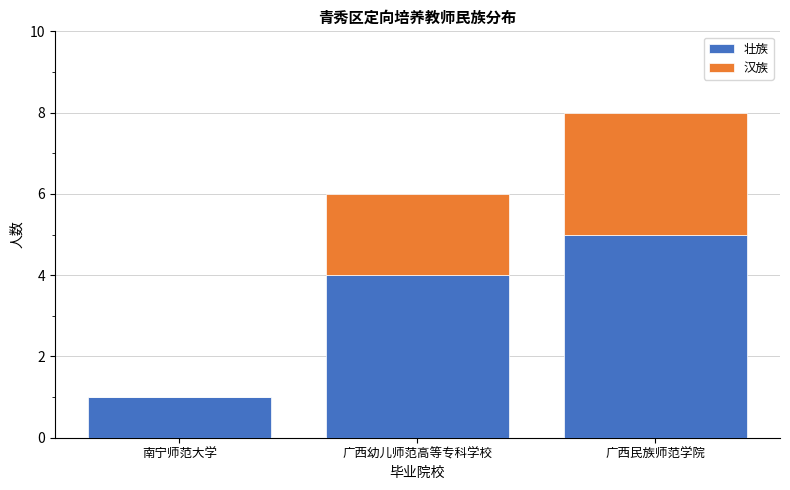

At which category is the sum across all series the highest?

广西民族师范学院